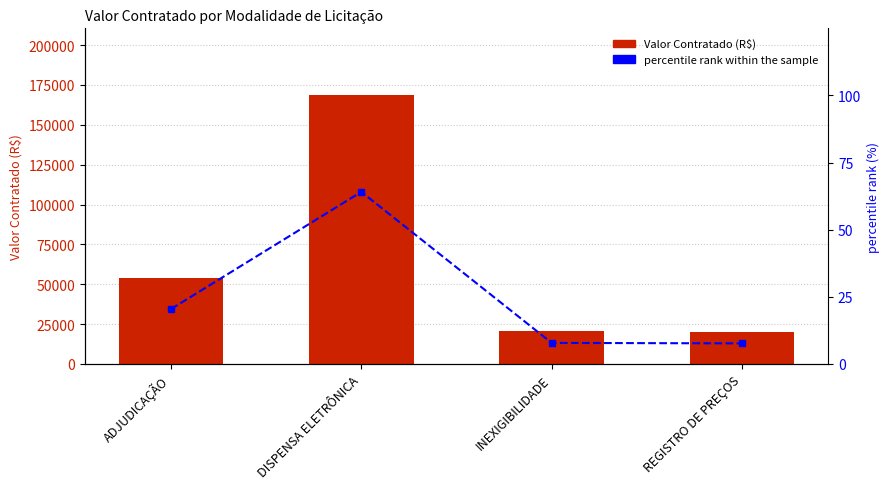

Reading left to right, what are all the values shown in this chart?

Valor Contratado (R$): ADJUDICAÇÃO=53674.8	DISPENSA ELETRÔNICA=168411.1	INEXIGIBILIDADE=20575.0	REGISTRO DE PREÇOS=20109.9
percentile rank within the sample: ADJUDICAÇÃO=20.4	DISPENSA ELETRÔNICA=64.1	INEXIGIBILIDADE=7.8	REGISTRO DE PREÇOS=7.7